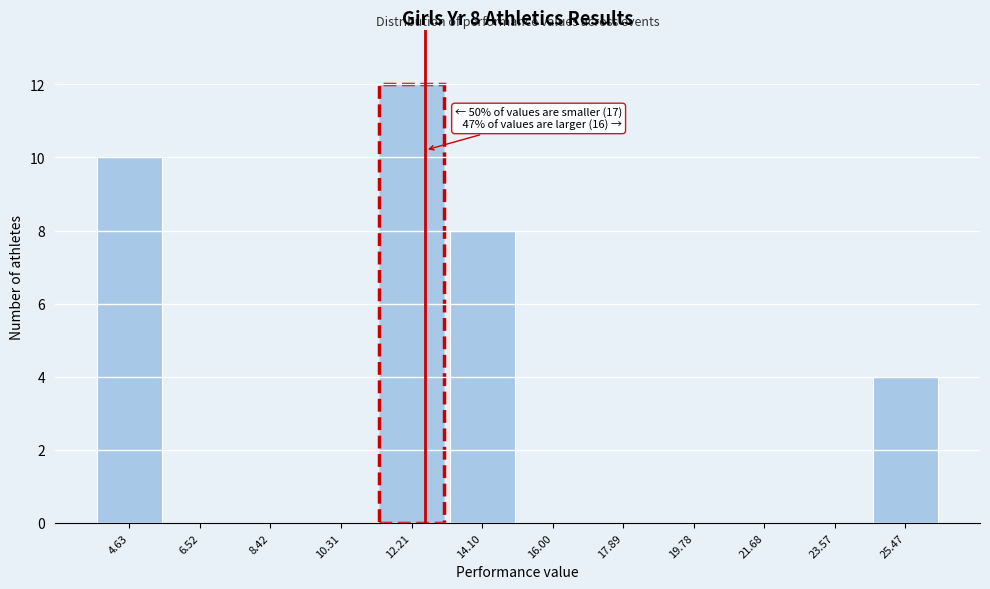

Reading left to right, what are all the values shown in this chart?

4.63=10	6.52=0	8.42=0	10.31=0	12.21=12	14.10=8	16.00=0	17.89=0	19.78=0	21.68=0	23.57=0	25.47=4